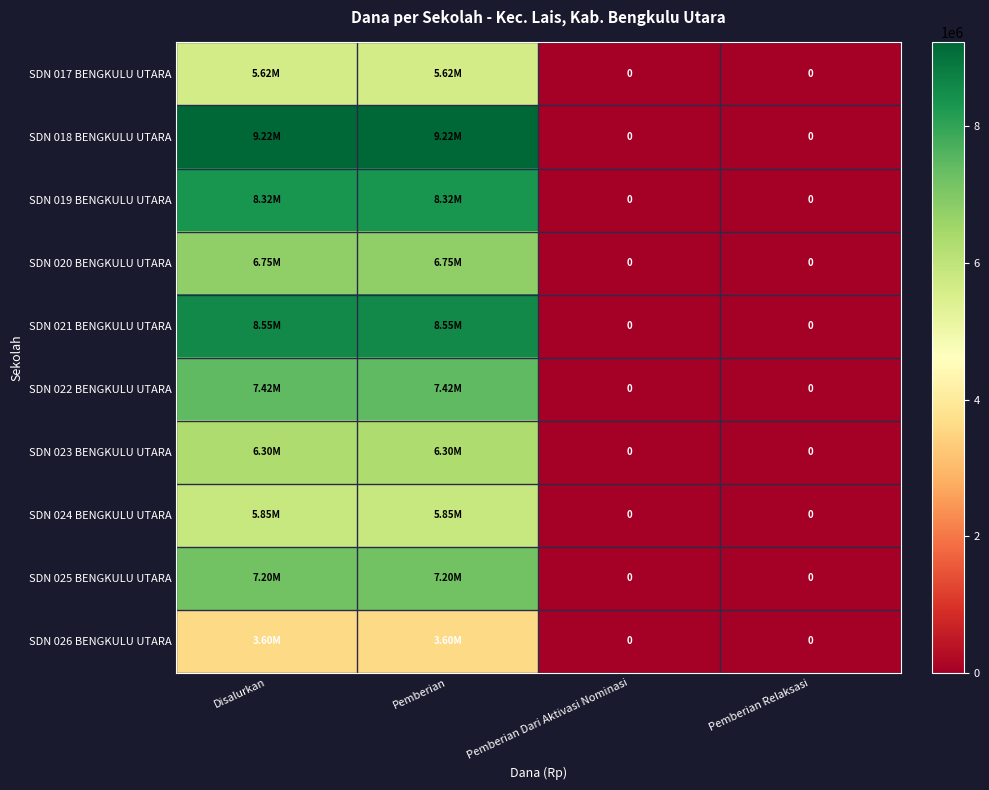

What is the maximum value shown in the chart?

9225000